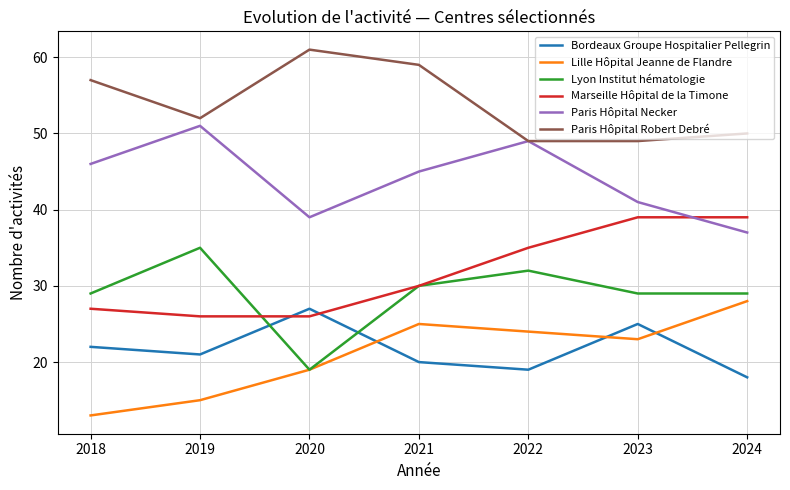

Between which two adjacent categories do Bordeaux Groupe Hospitalier Pellegrin and Lille Hôpital Jeanne de Flandre first intersect?

2020 and 2021